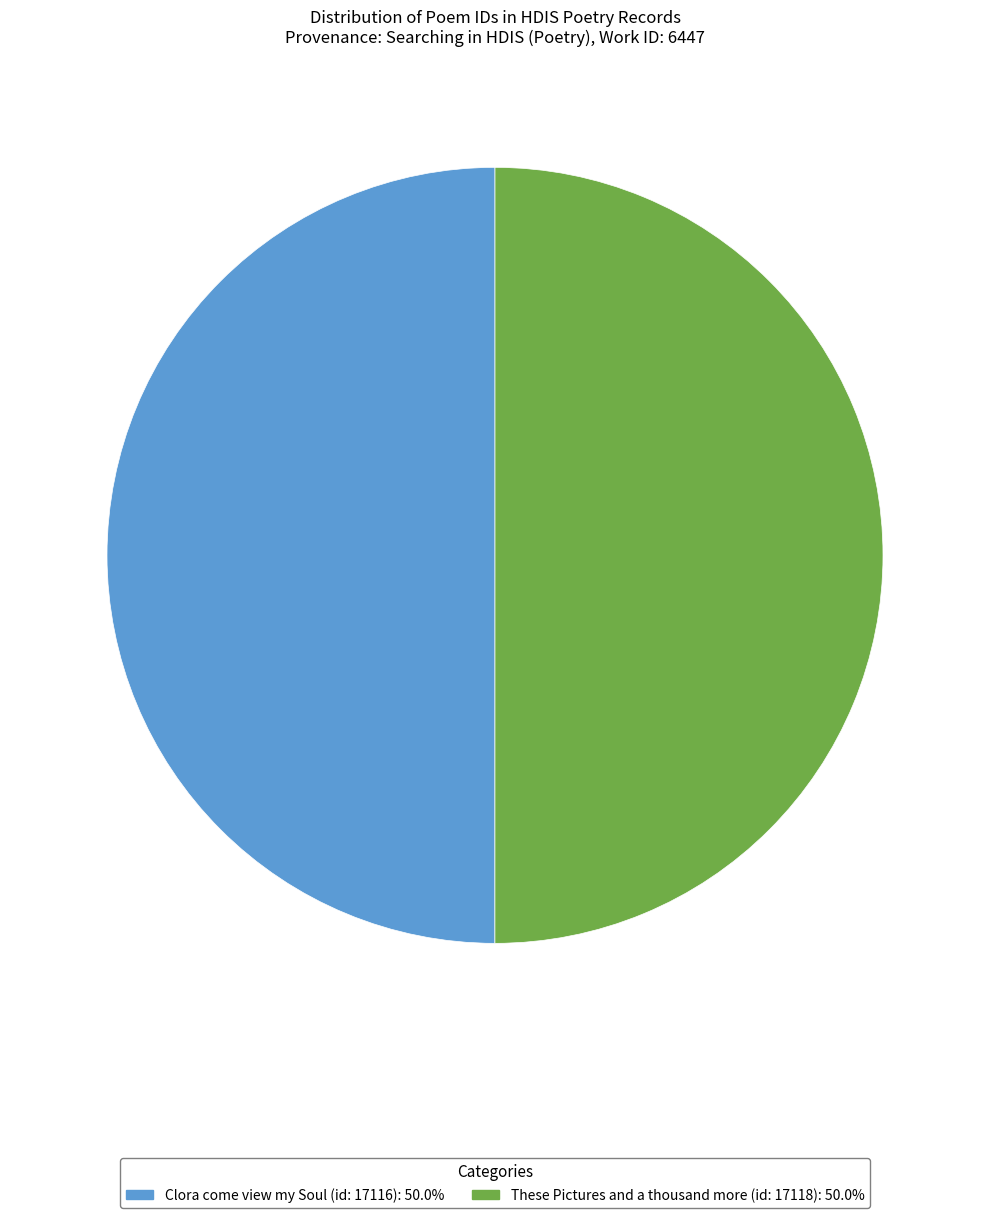

Is the sum of Clora come view my Soul (id: 17116) and These Pictures and a thousand more (id: 17118) greater than half?

Yes